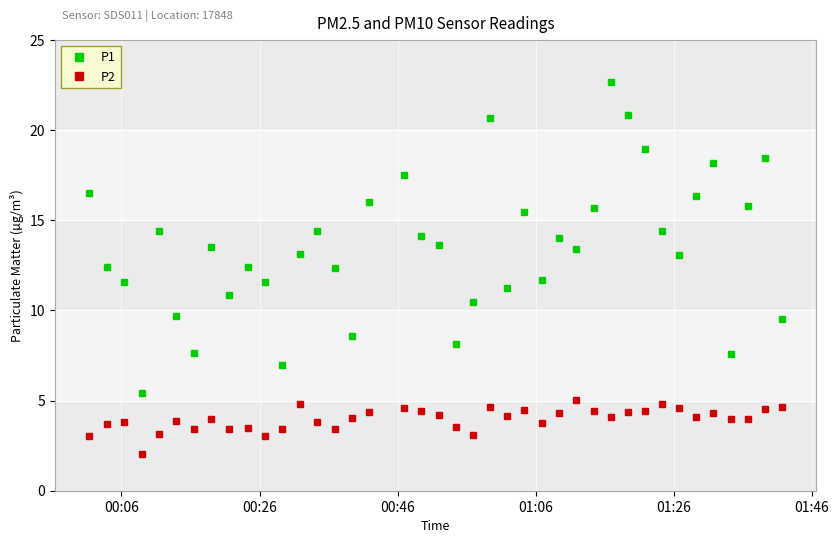

What is the difference between the second highest and second lowest values in the P2 series?

1.8